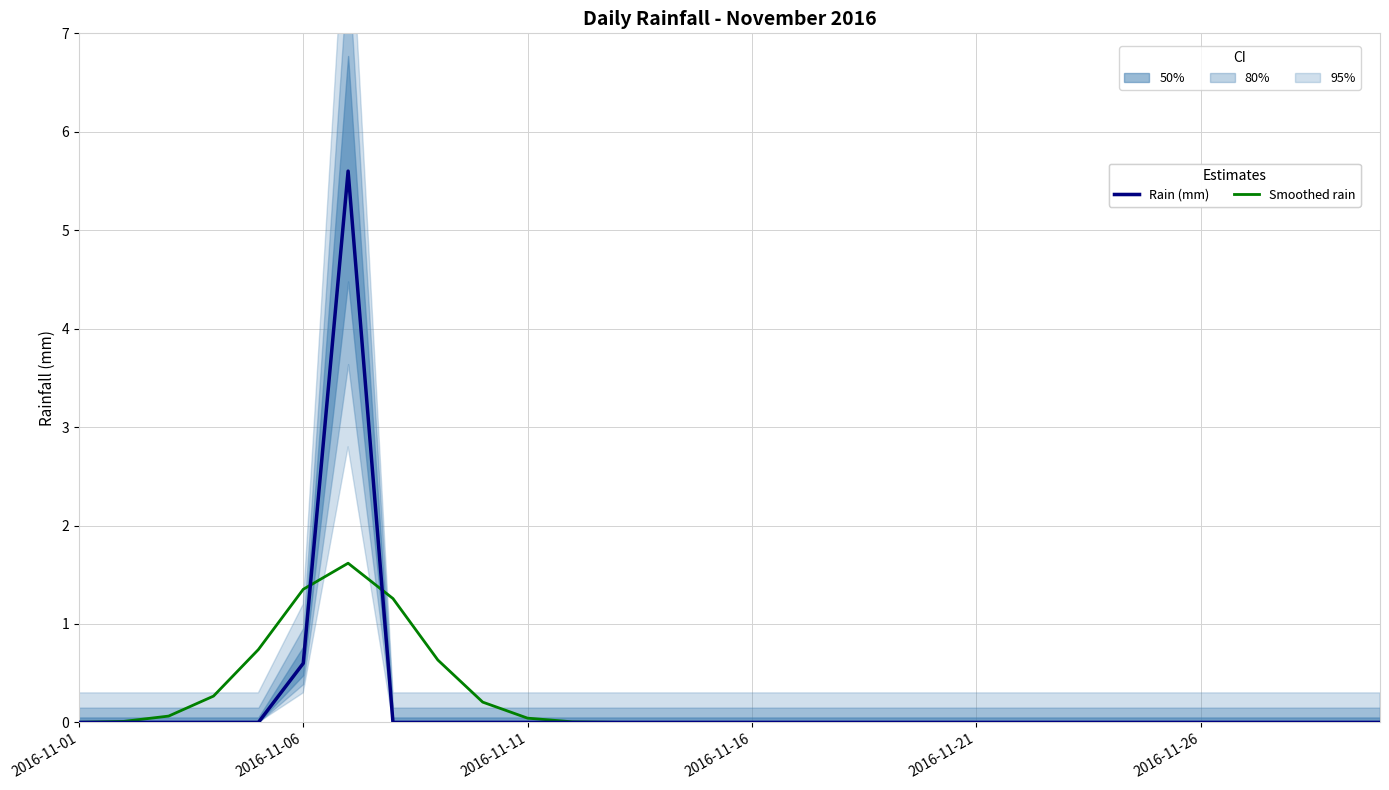

What is the greatest value displayed?

5.6